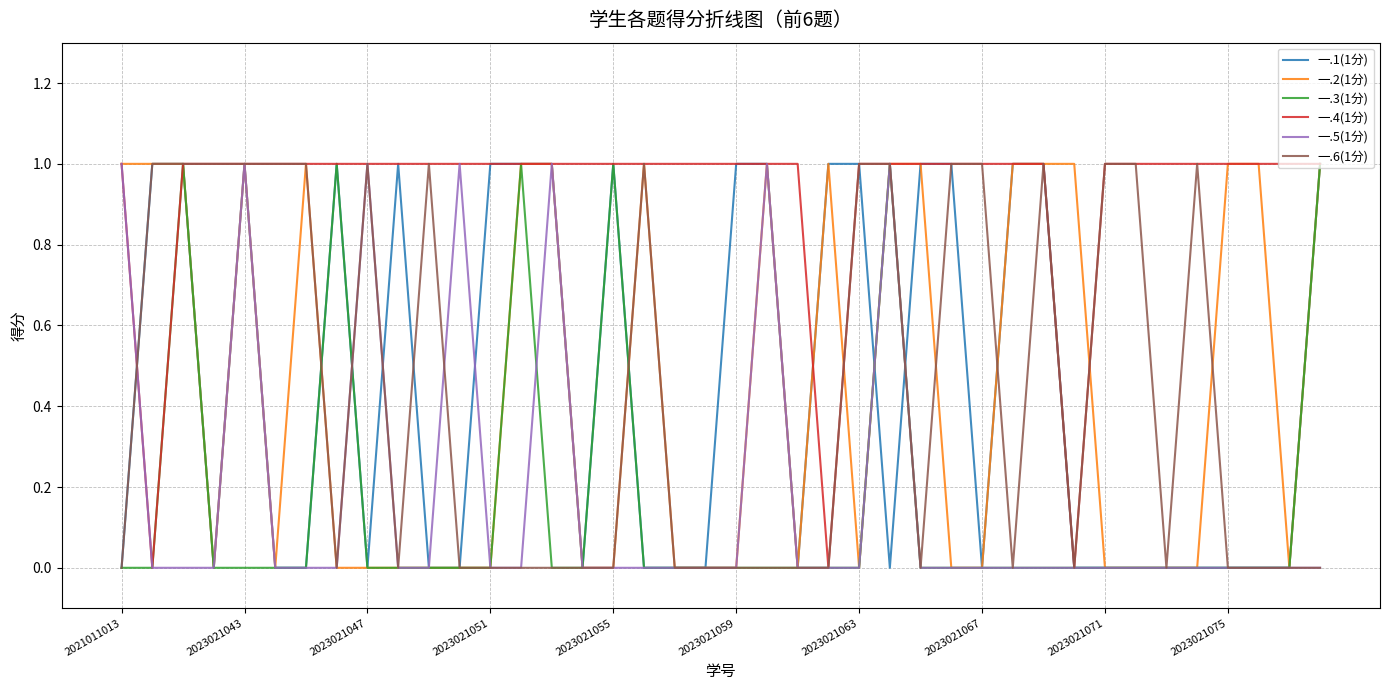

How many lines are shown in the chart?

6